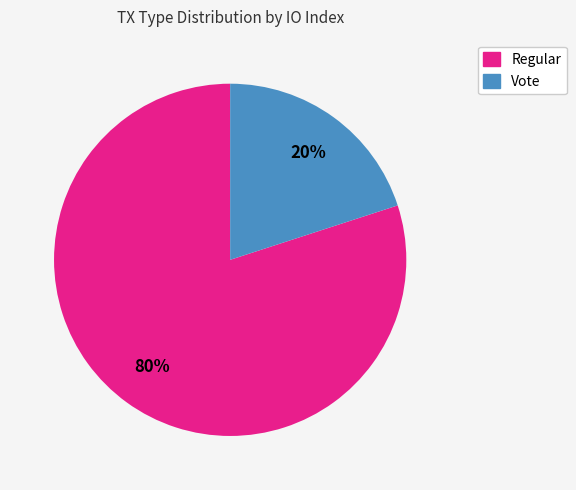

Combined, do Regular and Vote account for over 50%?

Yes